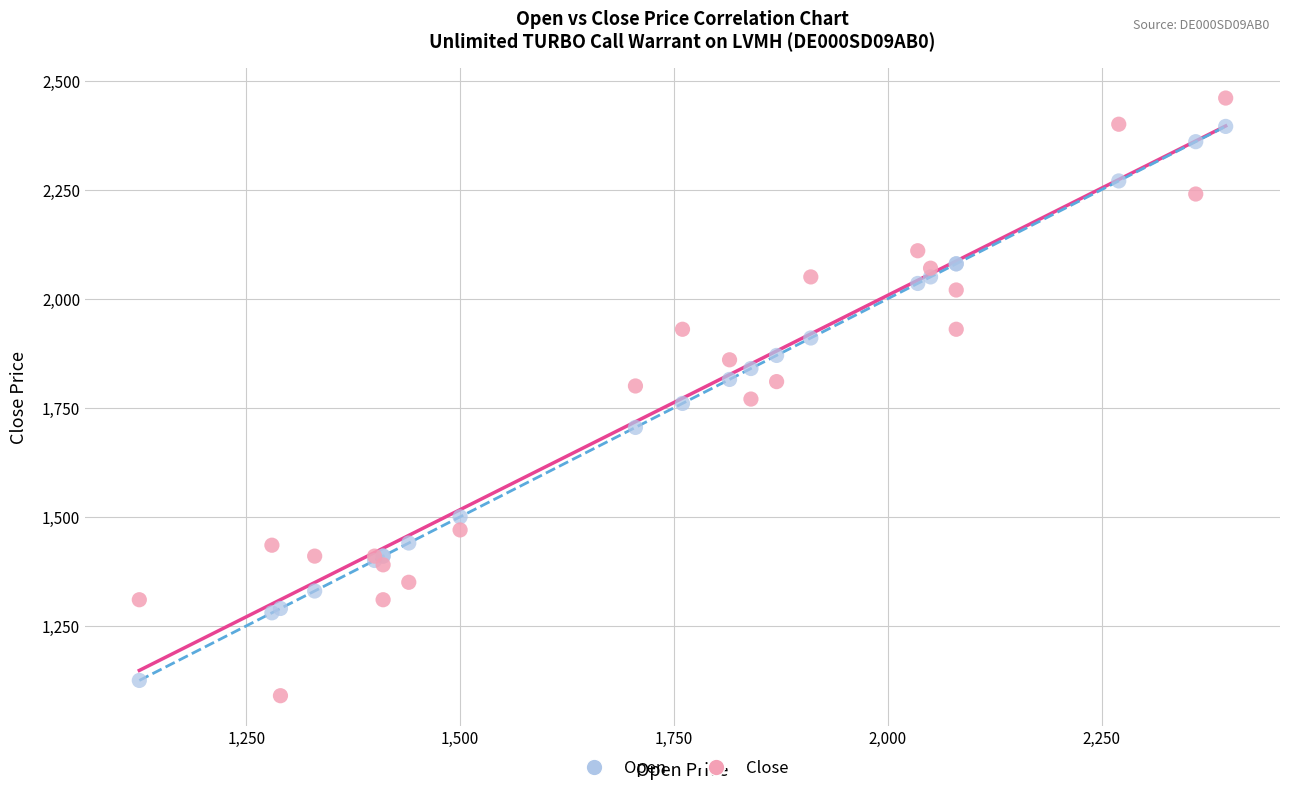

What are all the series names shown in the legend?

Open, Close